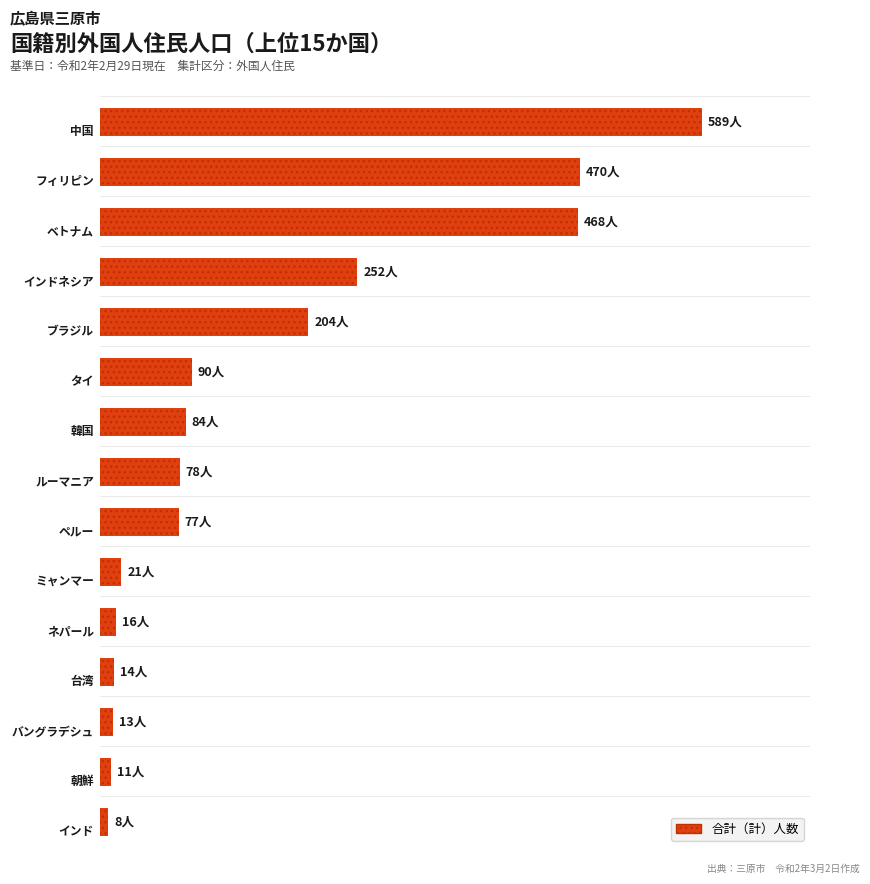

Reading left to right, list all the values displayed in this chart.

589	470	468	252	204	90	84	78	77	21	16	14	13	11	8